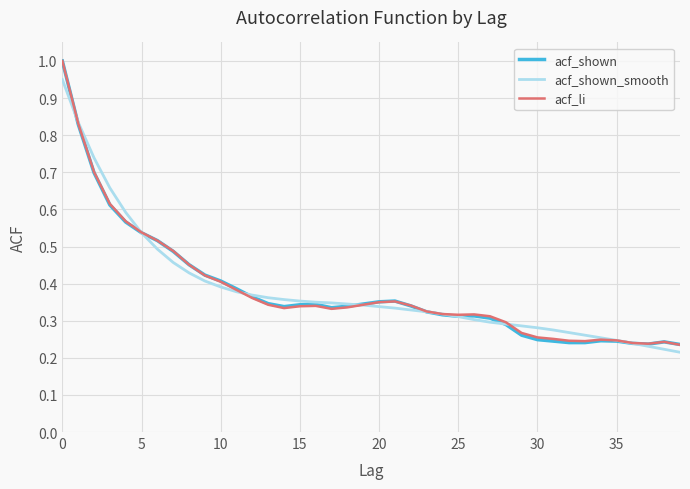

What is the maximum value for acf_li?

1.0